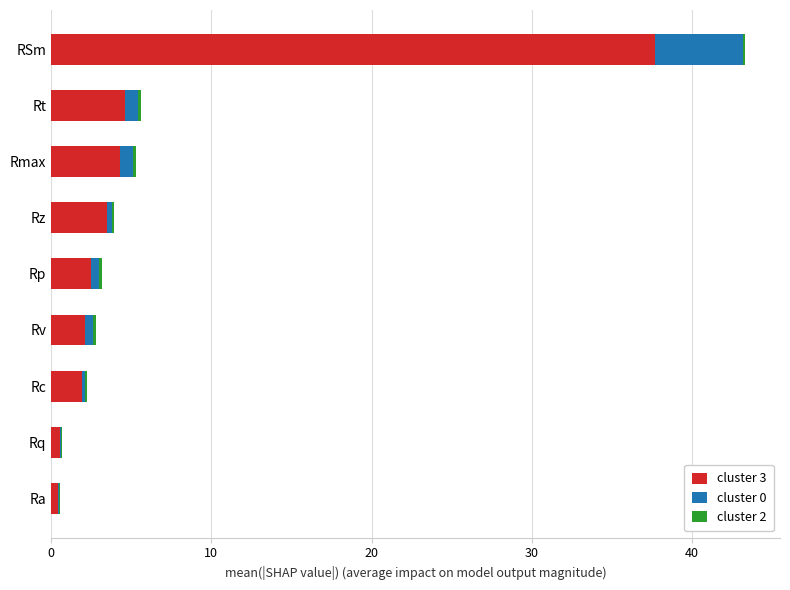

At which category is the sum across all series the highest?

RSm